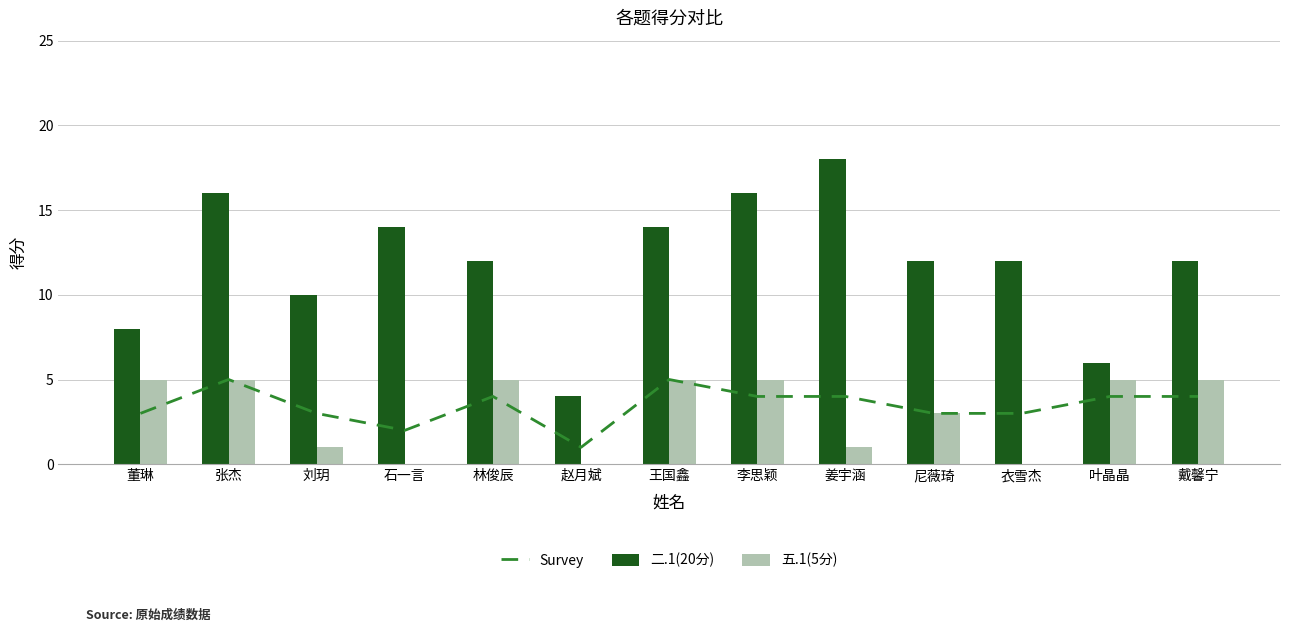

Which series has the largest total across all categories?

二.1(20分)